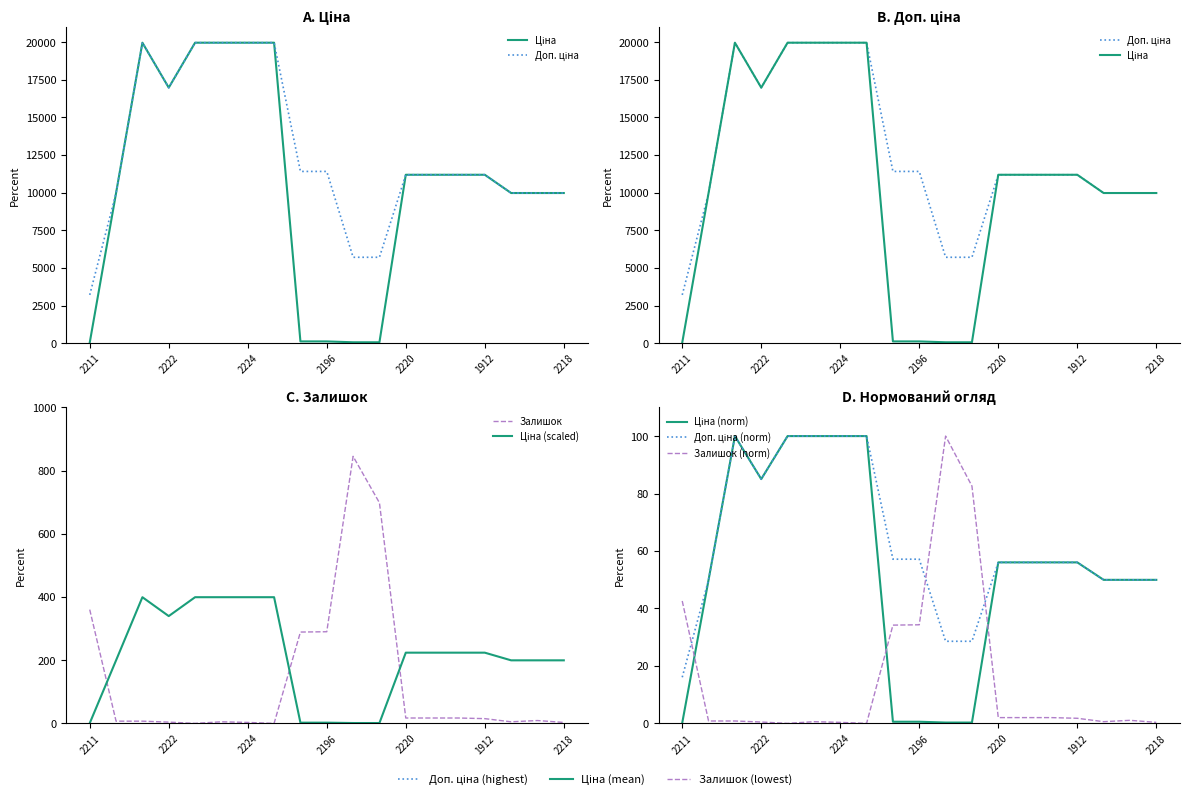

What is the average value of the Доп. ціна series?

12572.9